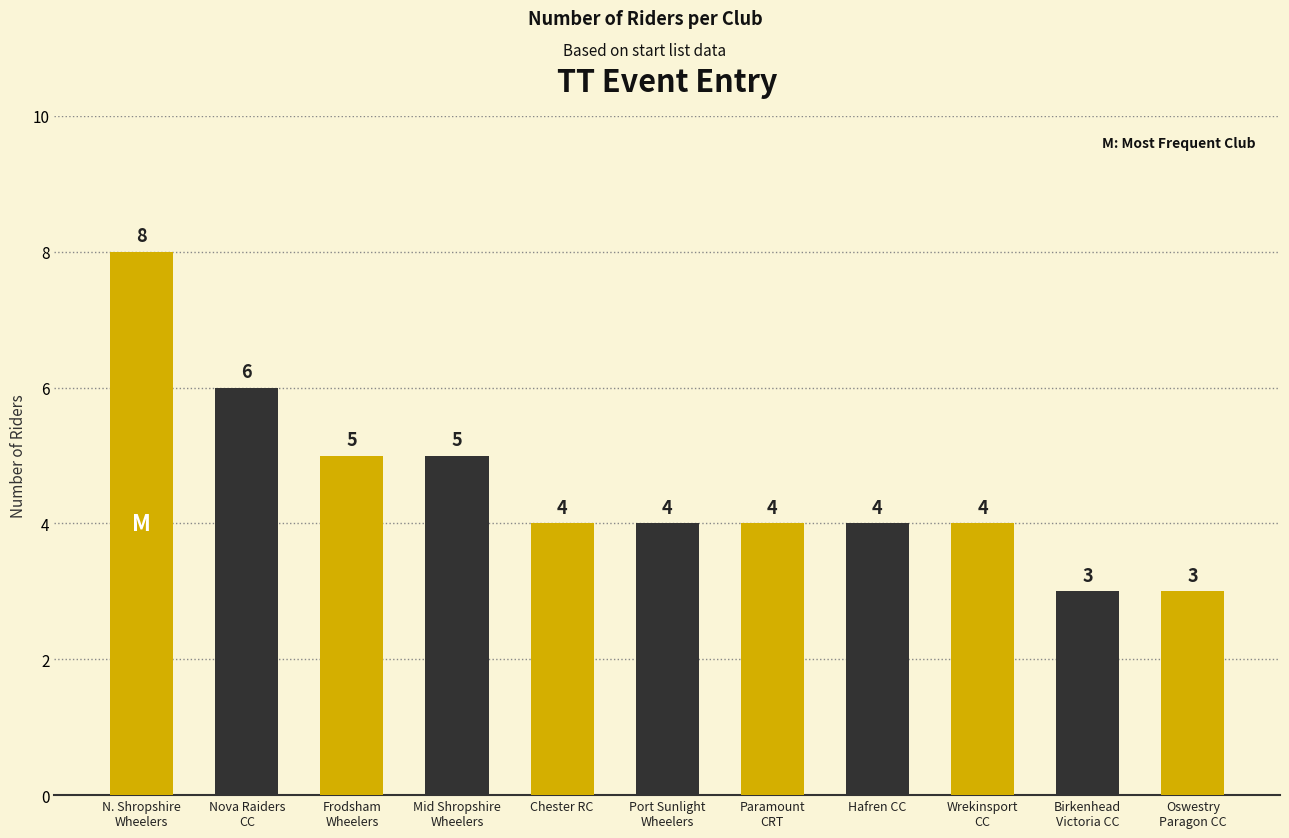

What is the average value?

5